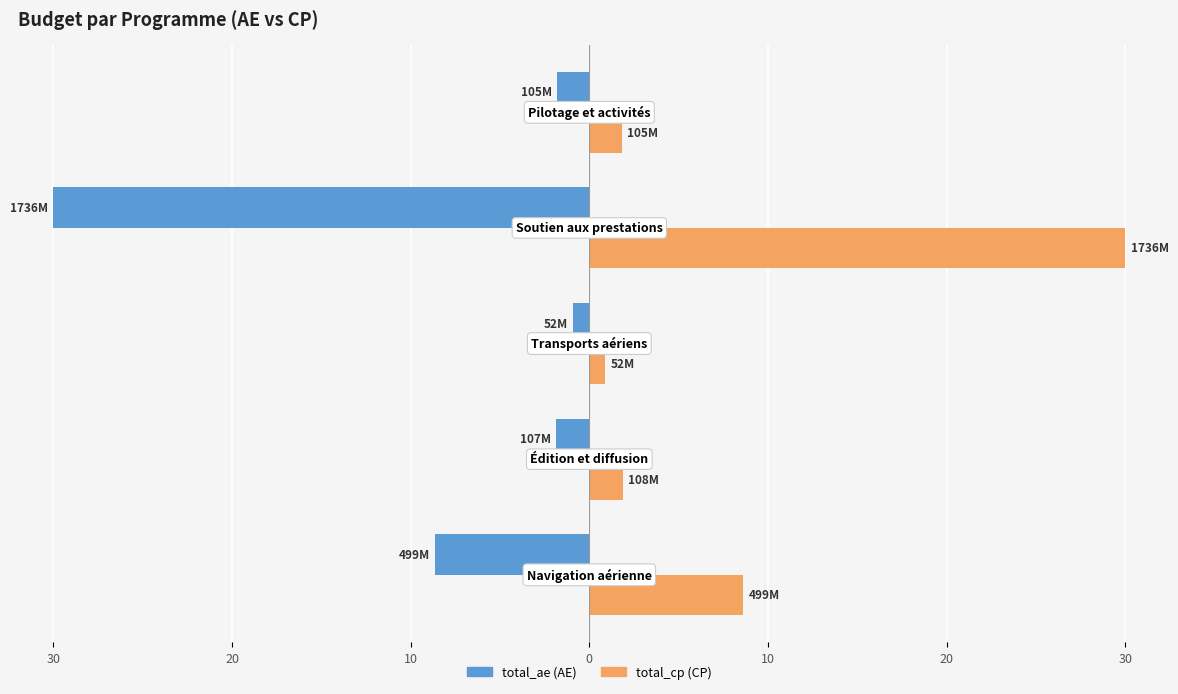

Does the chart contain stacked bars?

No